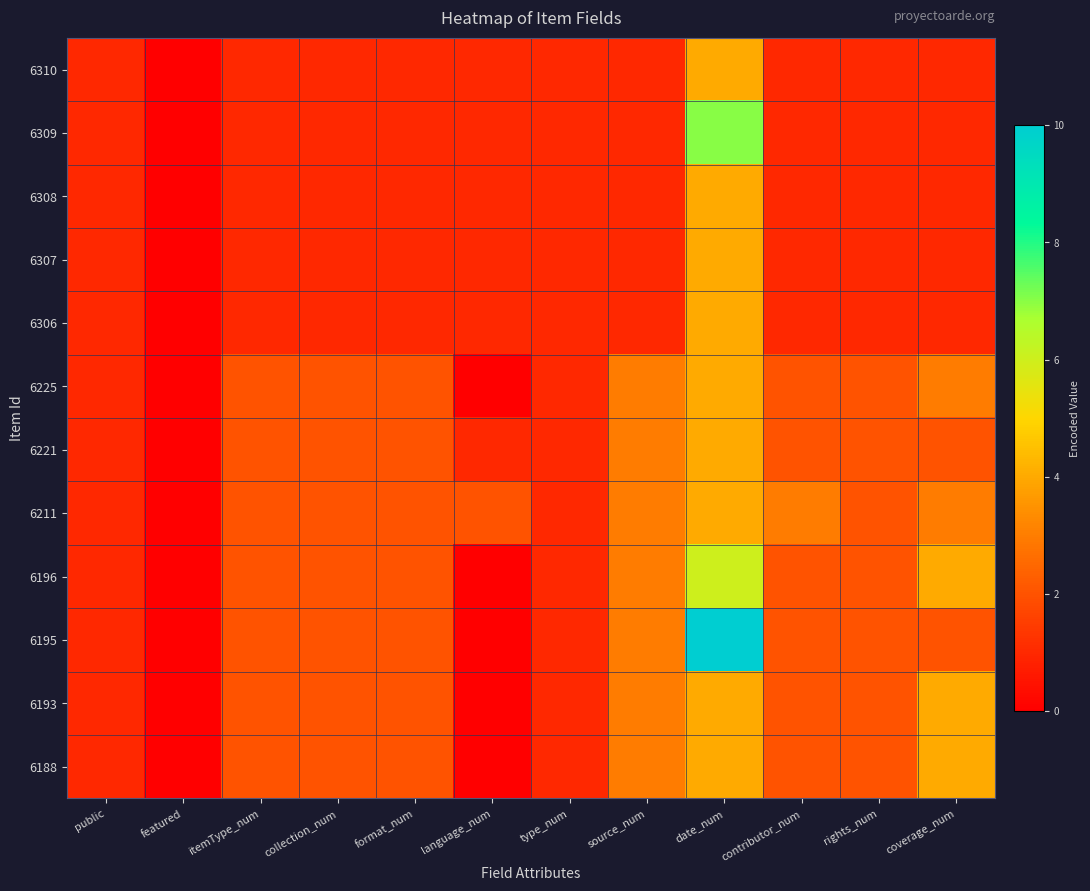

Reading left to right, extract all data points from this chart.

6310: public=1	featured=0	itemType_num=1	collection_num=1	format_num=1	language_num=1	type_num=1	source_num=1	date_num=4	contributor_num=1	rights_num=1	coverage_num=1
6309: public=1	featured=0	itemType_num=1	collection_num=1	format_num=1	language_num=1	type_num=1	source_num=1	date_num=7	contributor_num=1	rights_num=1	coverage_num=1
6308: public=1	featured=0	itemType_num=1	collection_num=1	format_num=1	language_num=1	type_num=1	source_num=1	date_num=4	contributor_num=1	rights_num=1	coverage_num=1
6307: public=1	featured=0	itemType_num=1	collection_num=1	format_num=1	language_num=1	type_num=1	source_num=1	date_num=4	contributor_num=1	rights_num=1	coverage_num=1
6306: public=1	featured=0	itemType_num=1	collection_num=1	format_num=1	language_num=1	type_num=1	source_num=1	date_num=4	contributor_num=1	rights_num=1	coverage_num=1
6225: public=1	featured=0	itemType_num=2	collection_num=2	format_num=2	language_num=0	type_num=1	source_num=3	date_num=4	contributor_num=2	rights_num=2	coverage_num=3
6221: public=1	featured=0	itemType_num=2	collection_num=2	format_num=2	language_num=1	type_num=1	source_num=3	date_num=4	contributor_num=2	rights_num=2	coverage_num=2
6211: public=1	featured=0	itemType_num=2	collection_num=2	format_num=2	language_num=2	type_num=1	source_num=3	date_num=4	contributor_num=3	rights_num=2	coverage_num=3
6196: public=1	featured=0	itemType_num=2	collection_num=2	format_num=2	language_num=0	type_num=1	source_num=3	date_num=6	contributor_num=2	rights_num=2	coverage_num=4
6195: public=1	featured=0	itemType_num=2	collection_num=2	format_num=2	language_num=0	type_num=1	source_num=3	date_num=10	contributor_num=2	rights_num=2	coverage_num=2
6193: public=1	featured=0	itemType_num=2	collection_num=2	format_num=2	language_num=0	type_num=1	source_num=3	date_num=4	contributor_num=2	rights_num=2	coverage_num=4
6188: public=1	featured=0	itemType_num=2	collection_num=2	format_num=2	language_num=0	type_num=1	source_num=3	date_num=4	contributor_num=2	rights_num=2	coverage_num=4